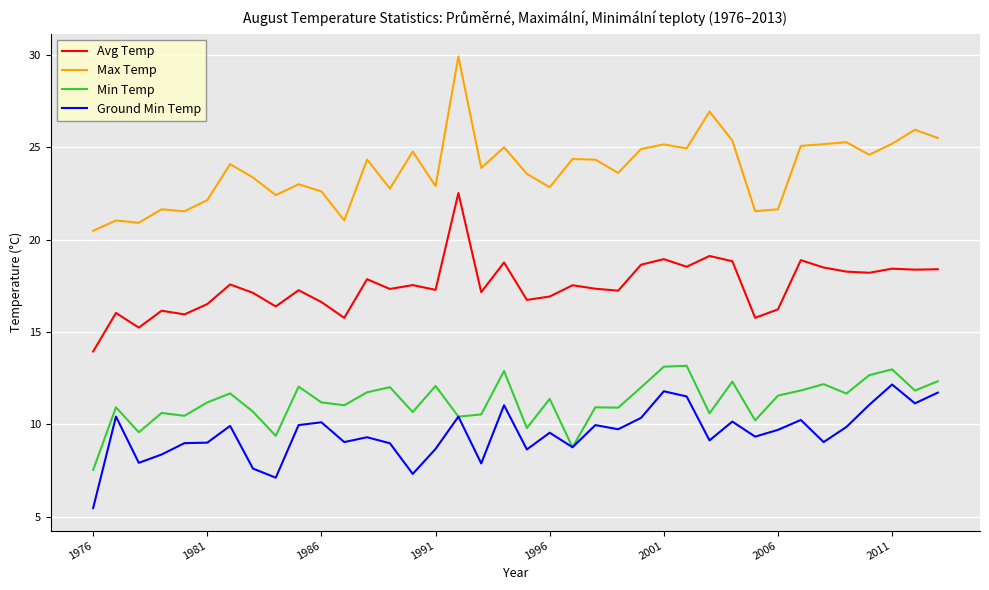

How many lines are shown in the chart?

4